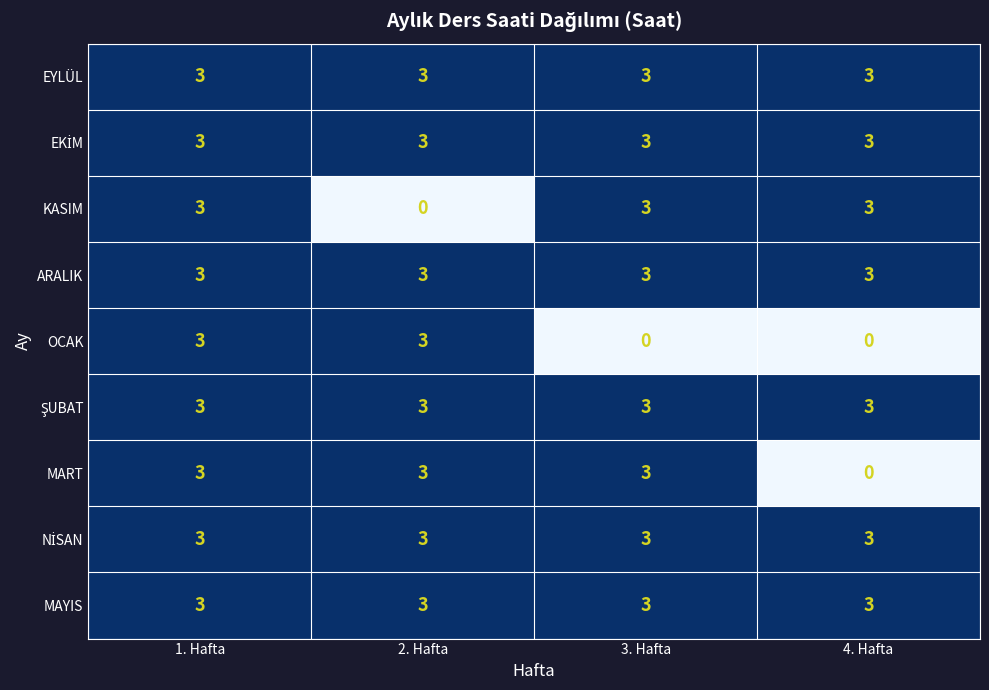

Count the number of data series in this chart.

9